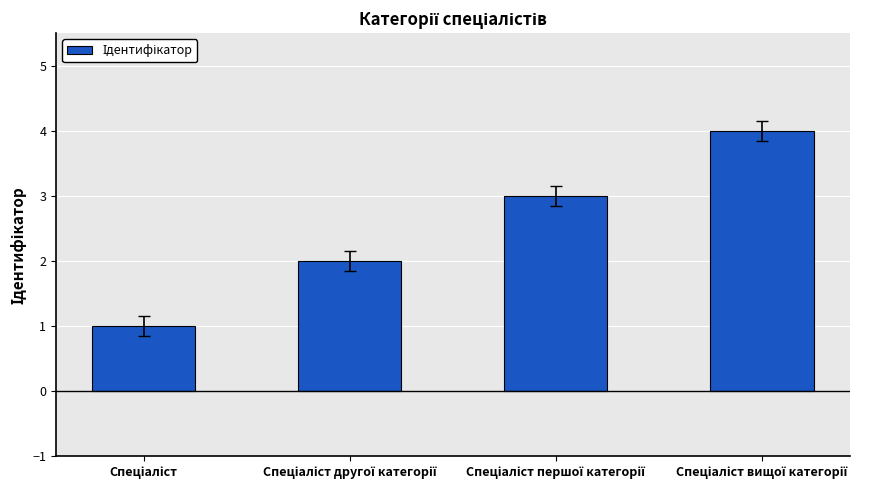

Reading left to right, what are all the values shown in this chart?

1	2	3	4